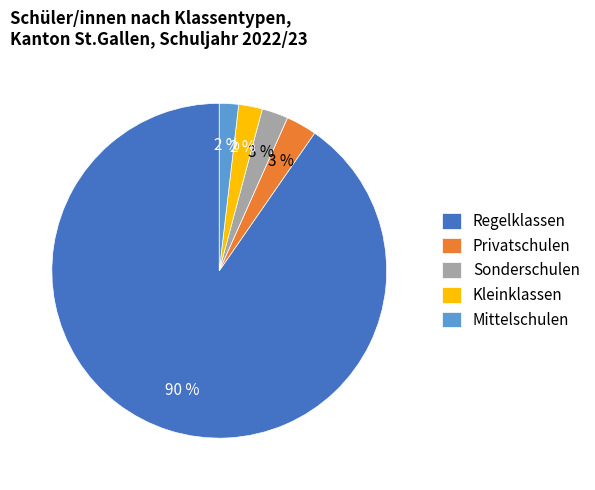

To the nearest percent, what is the average slice percentage?

20%